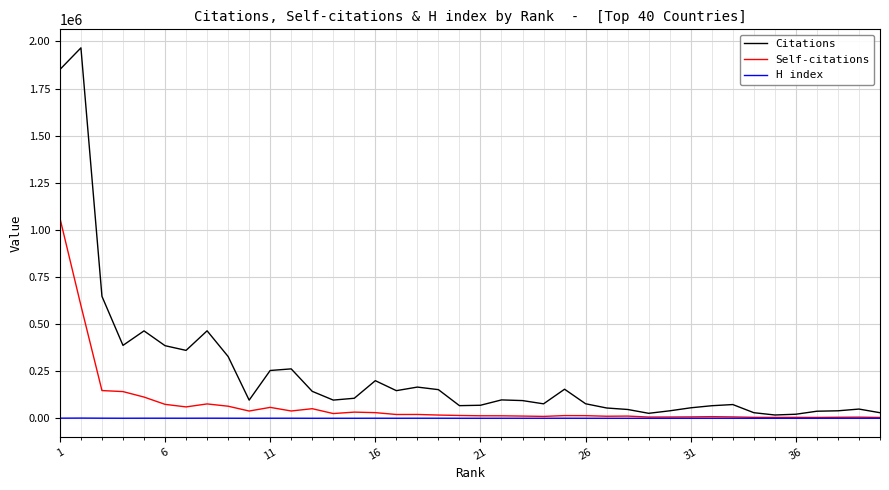

What is the sum of all Self-citations values?

2862972